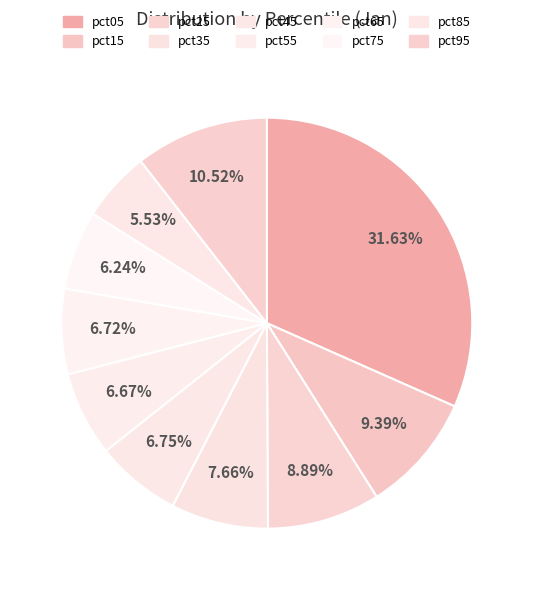

How many segments does this pie chart have?

10